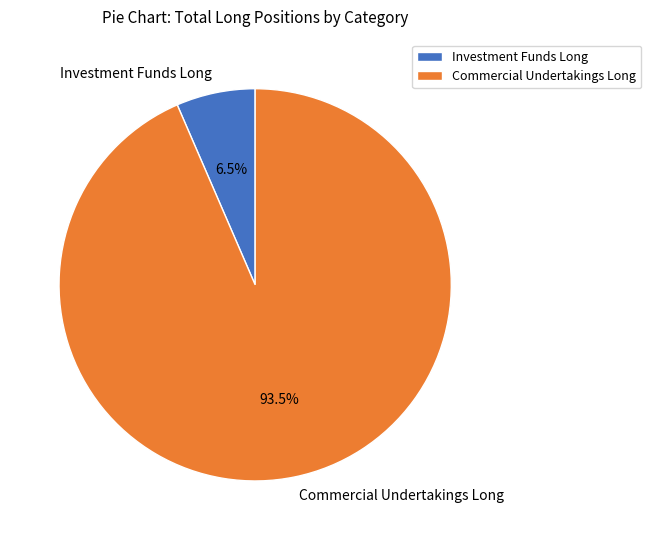

How much of the chart is everything except Commercial Undertakings Long?

6.5%